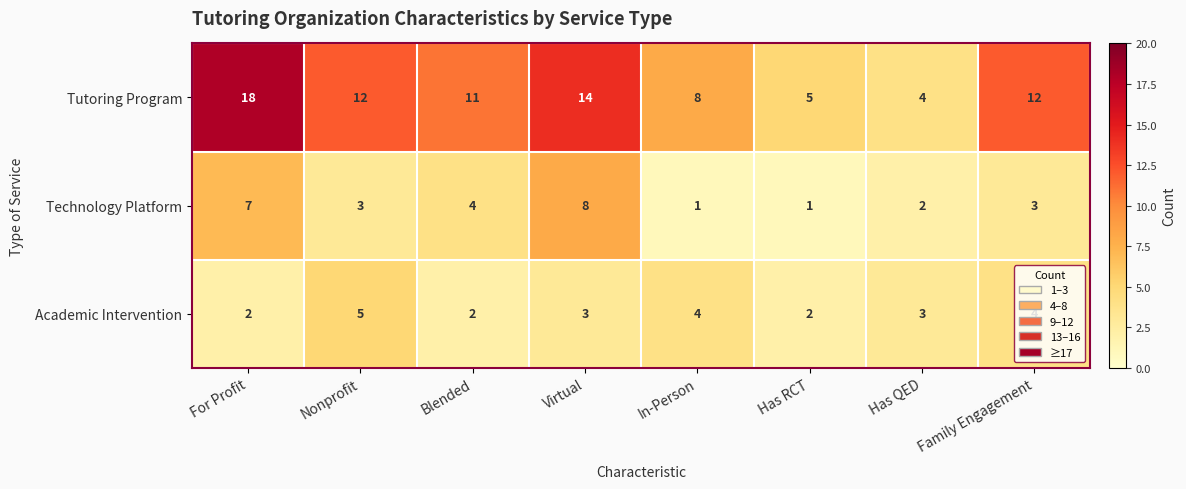

Which series has the largest range (max minus min)?

Tutoring Program